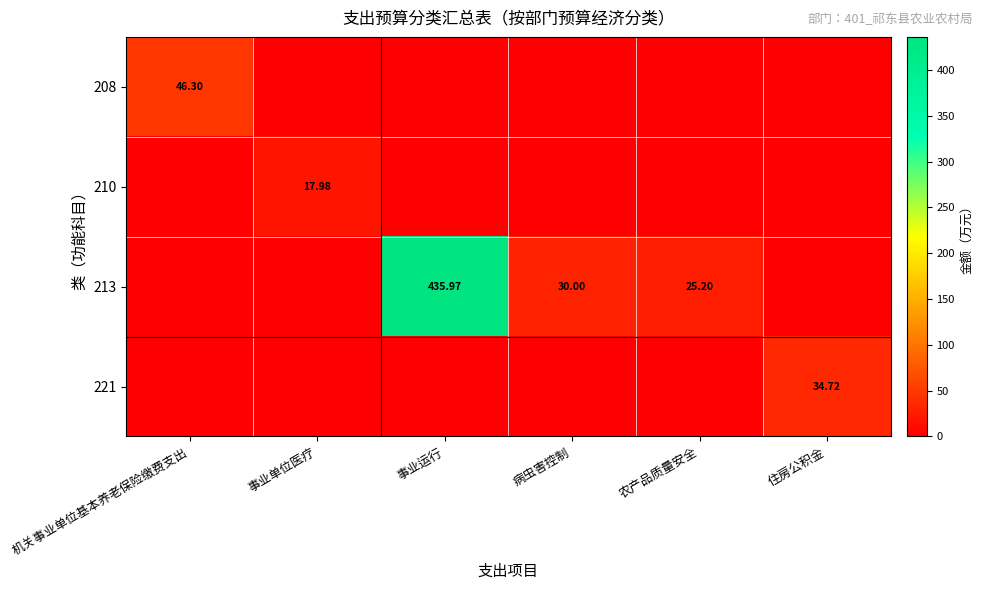

Which category has the highest value in the 221 series?

住房公积金